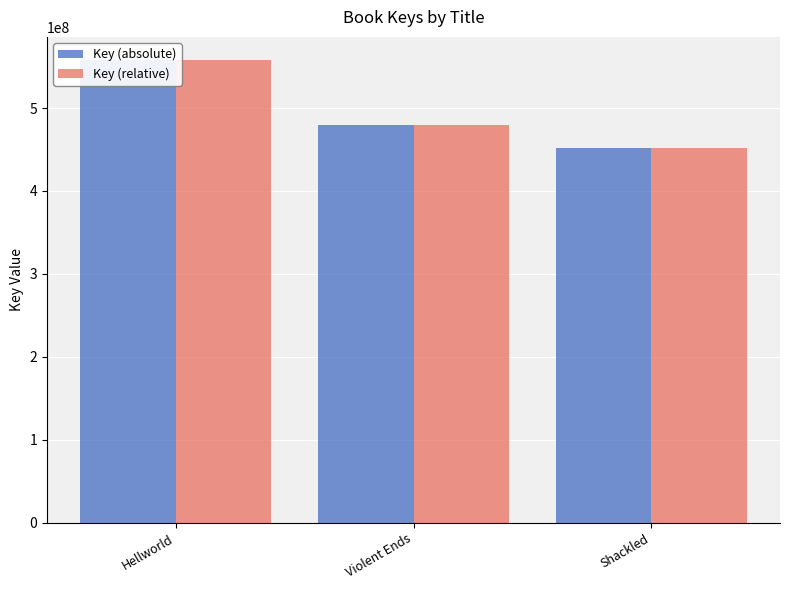

What are all the series names shown in the legend?

Key (absolute), Key (relative)